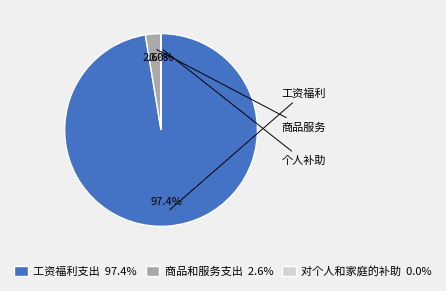

What percentage is NOT represented by 工资福利支出 97.4%?

2.6%